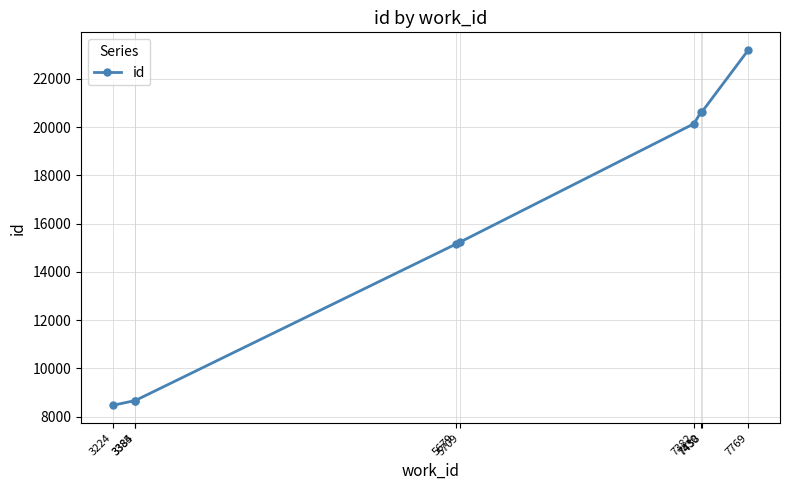

What is the approximate value at 5679?

15153